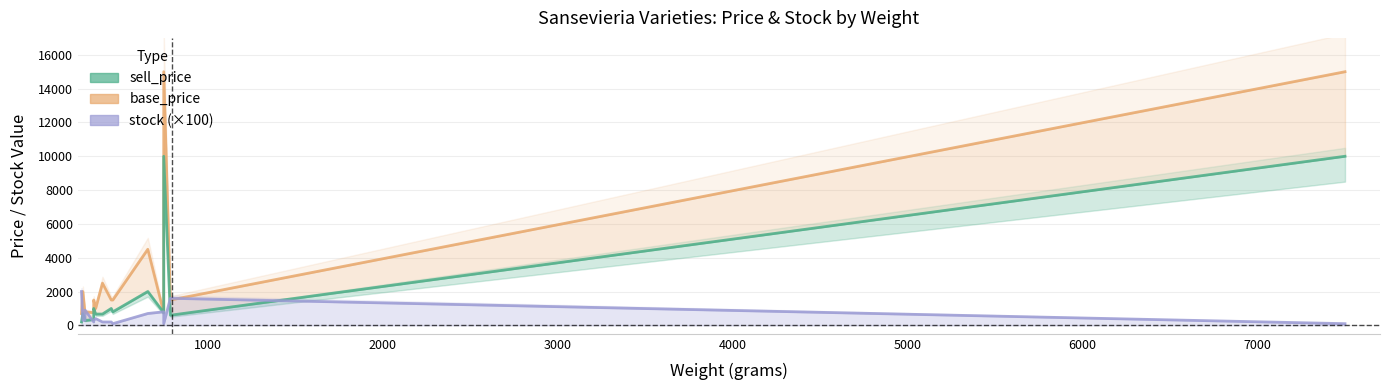

True or false: sell_price has more than 1 points higher than both neighbors.

True